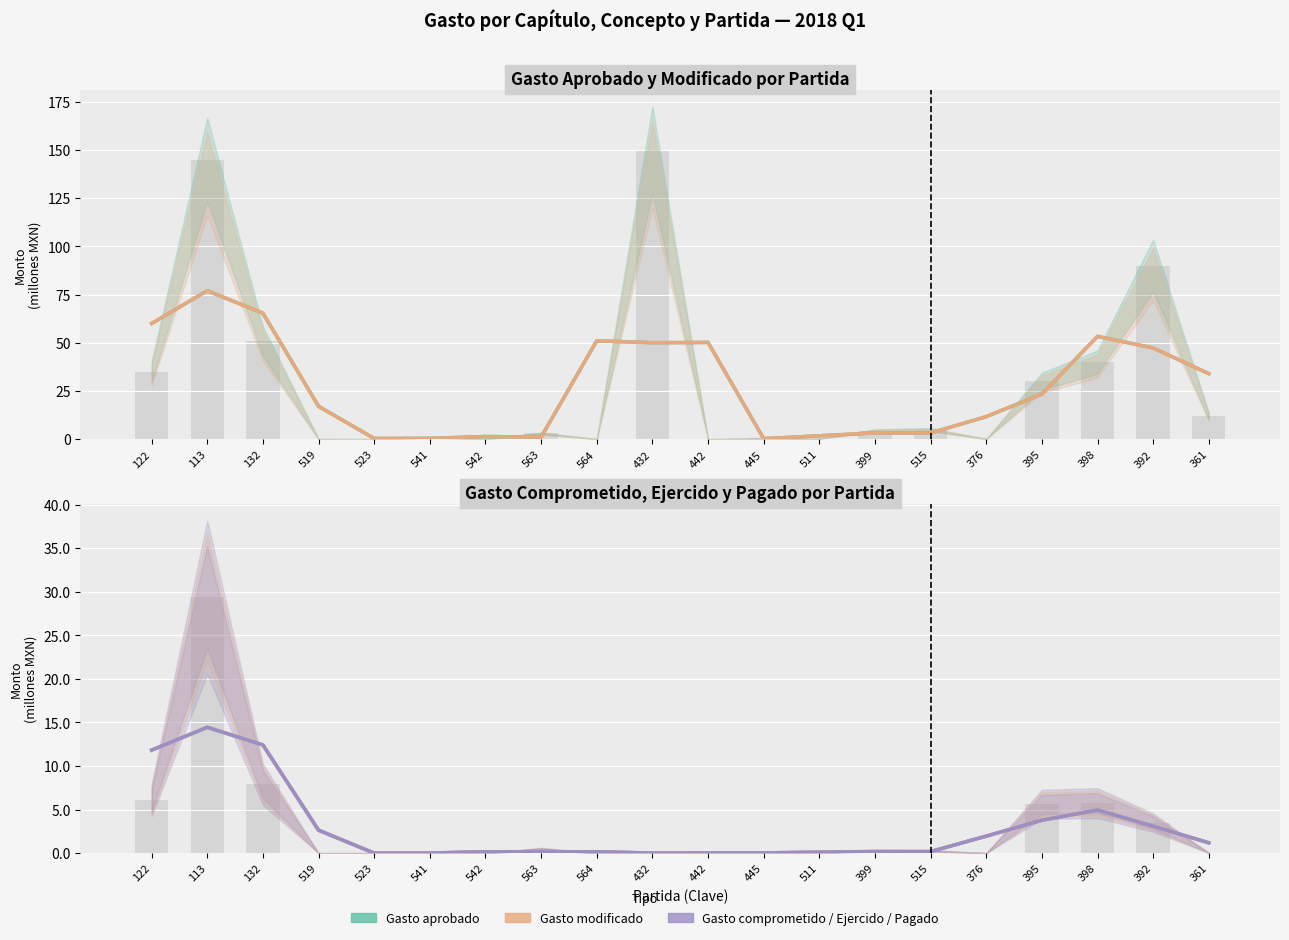

Reading left to right, extract all data points from this chart.

Gasto aprobado: 60.0	77.0	65.4	17.1	0.4	0.4	1.4	1.1	51.0	50.0	50.2	0.3	1.8	3.3	3.2	11.7	23.4	53.3	47.3	34.0
Gasto modificado: 60.0	77.0	65.4	17.1	0.4	0.4	1.4	1.1	51.0	50.0	50.2	0.3	1.8	3.3	3.2	11.7	23.4	53.3	47.3	34.0
Gasto comprometido: 11.8	14.4	12.4	2.6	0.0	0.0	0.2	0.2	0.2	0.0	0.0	0.0	0.1	0.2	0.2	1.9	3.8	4.9	3.1	1.2
Gasto ejercido: 11.8	14.4	12.4	2.6	0.0	0.0	0.2	0.2	0.2	0.0	0.0	0.0	0.1	0.2	0.2	1.9	3.8	4.9	3.1	1.2
Gasto pagado: 11.8	14.4	12.4	2.6	0.0	0.0	0.2	0.2	0.2	0.0	0.0	0.0	0.1	0.2	0.2	1.9	3.8	4.9	3.1	1.2